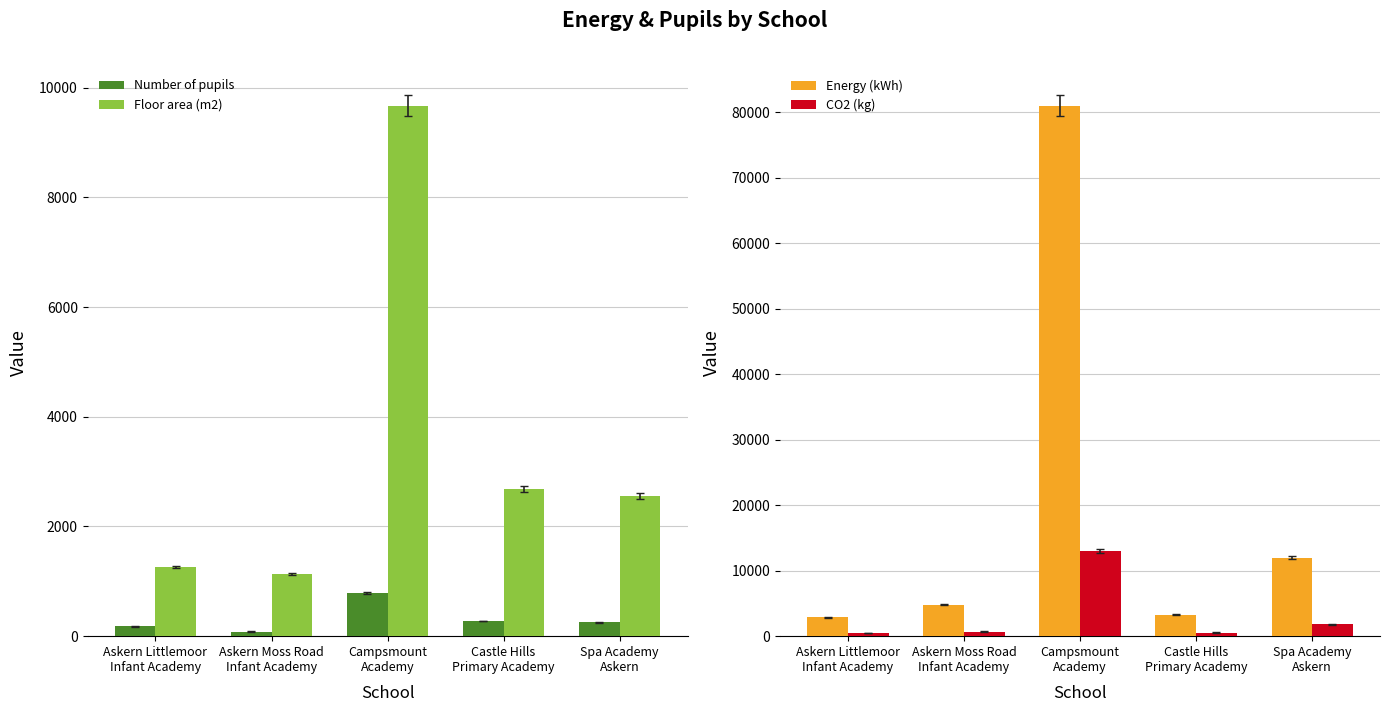

Reading left to right, extract all data points from this chart.

Number of pupils: Askern Littlemoor
Infant Academy=178	Askern Moss Road
Infant Academy=85	Campsmount
Academy=788	Castle Hills
Primary Academy=275	Spa Academy
Askern=254
Floor area (m2): Askern Littlemoor
Infant Academy=1262	Askern Moss Road
Infant Academy=1133	Campsmount
Academy=9674	Castle Hills
Primary Academy=2677	Spa Academy
Askern=2558
Energy (kWh): Askern Littlemoor
Infant Academy=2900	Askern Moss Road
Infant Academy=4800	Campsmount
Academy=81000	Castle Hills
Primary Academy=3300	Spa Academy
Askern=12000
CO2 (kg): Askern Littlemoor
Infant Academy=450	Askern Moss Road
Infant Academy=710	Campsmount
Academy=13000	Castle Hills
Primary Academy=550	Spa Academy
Askern=1800